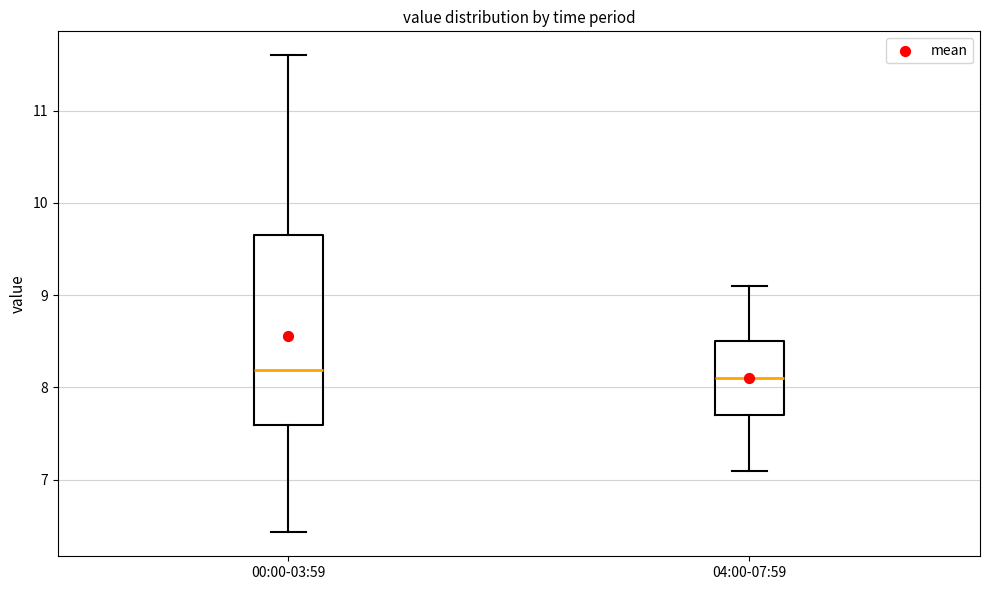

Reading left to right, transcribe this box plot: for each box, give where its median line is, the range the box spans, and where its two whiskers end, as read against the y-axis. The values are not printed on the chart, so give them approximately, as read against the axis.

00:00-03:59: median 8.2, box 7.6 to 9.6, whiskers 6.4 to 11.6
04:00-07:59: median 8.1, box 7.7 to 8.5, whiskers 7.1 to 9.1